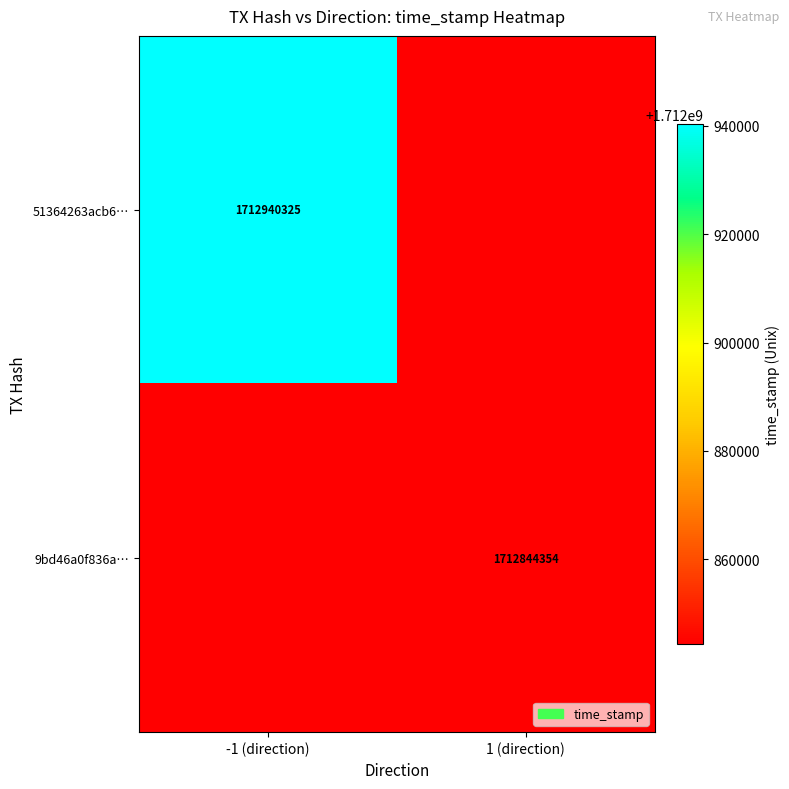

True or false: 9bd46a0f836a… has a value of 616528601 at 1 (direction).

False